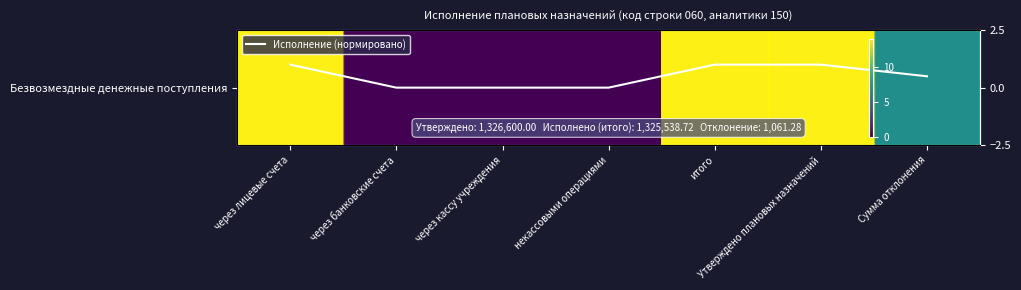

What is the total value across all series at Сумма отклонения?

7.5